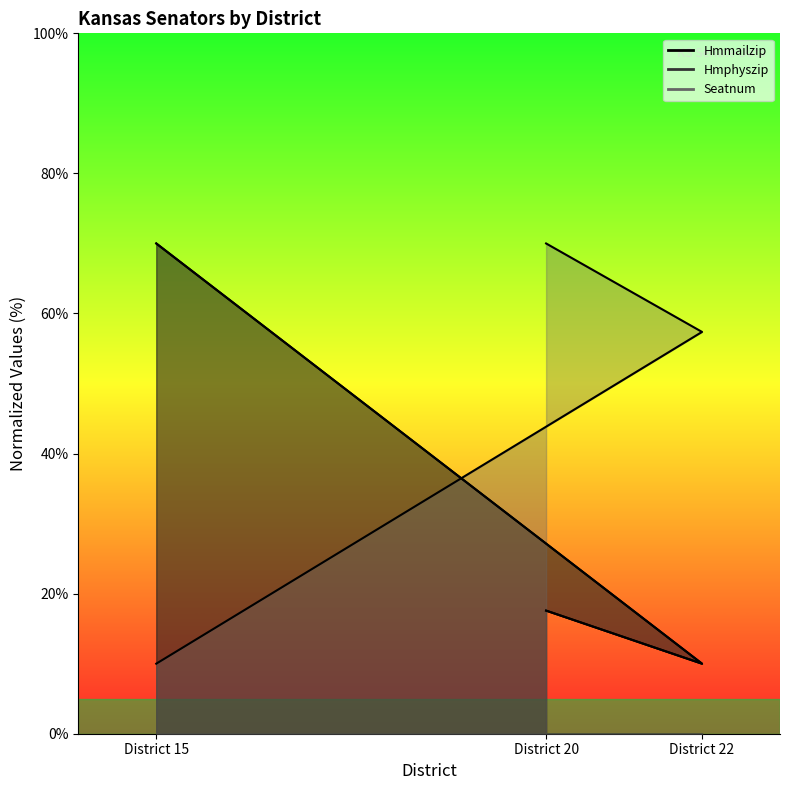

What is the total value across all series at District 15?

150.0